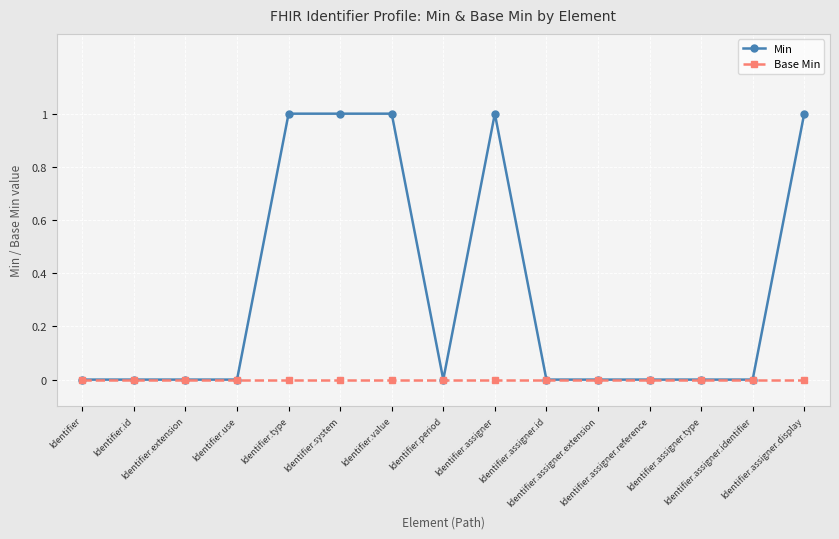

What is the label of the 13th point from the left?

Identifier.assigner.type